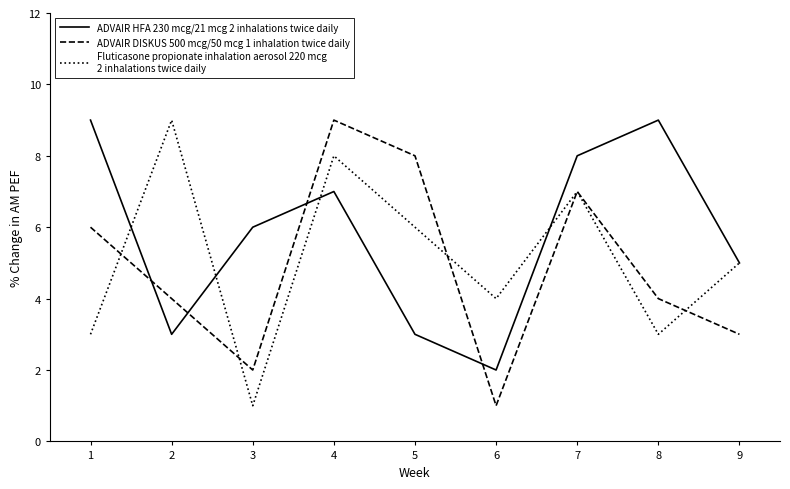

What is the difference between the highest and lowest values at 6?

3